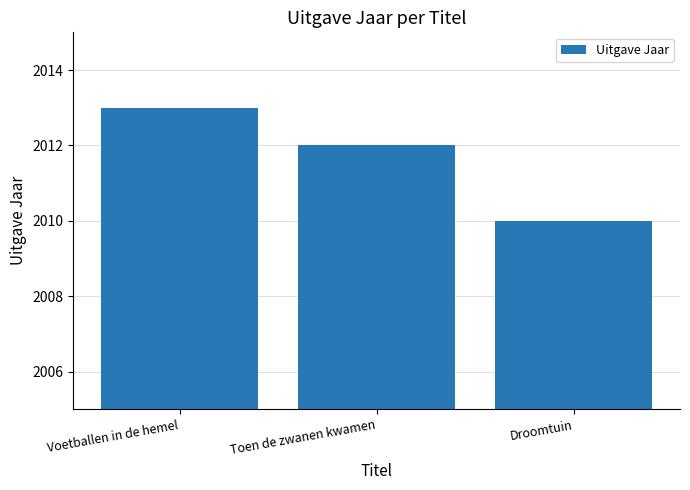

Count the values in the range 2010 to 2013.

3